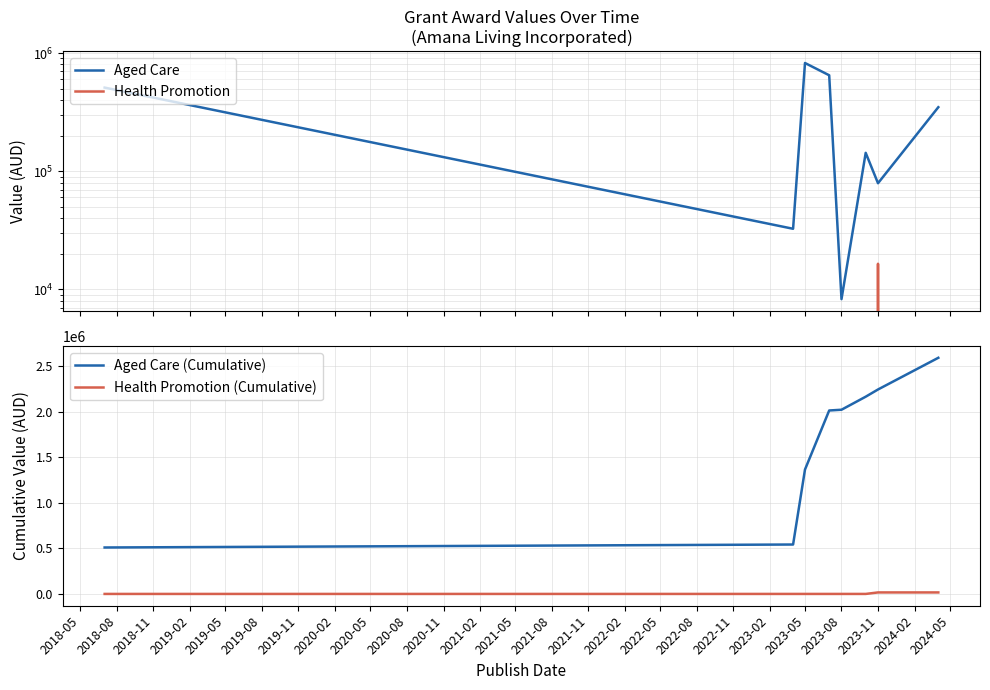

What is the average value of the Health Promotion series?

2062.5